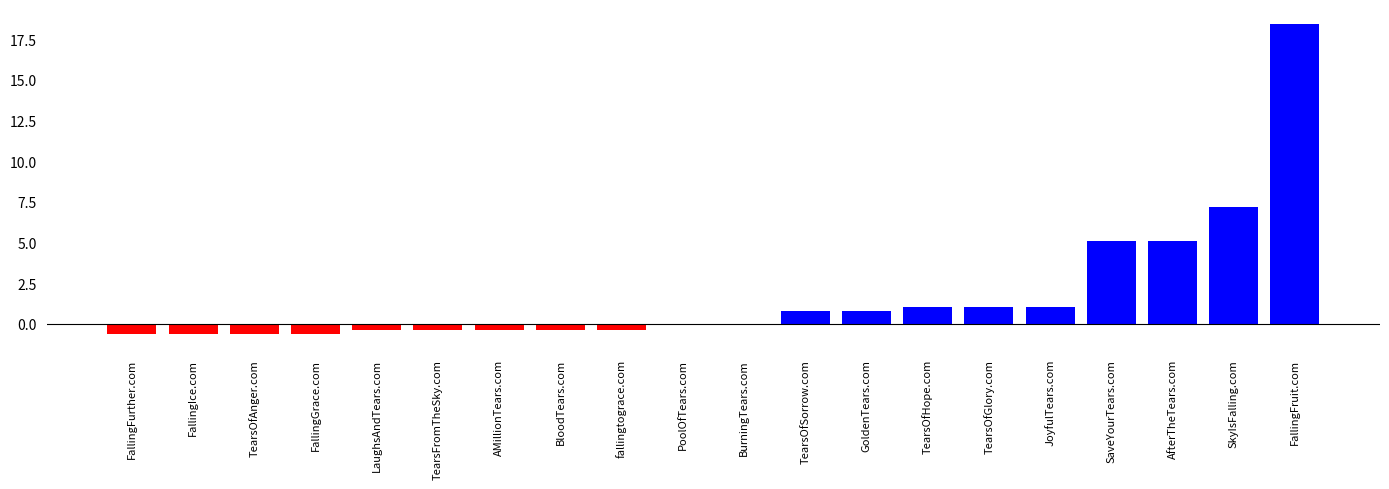

What is the maximum value shown in the chart?

18.4